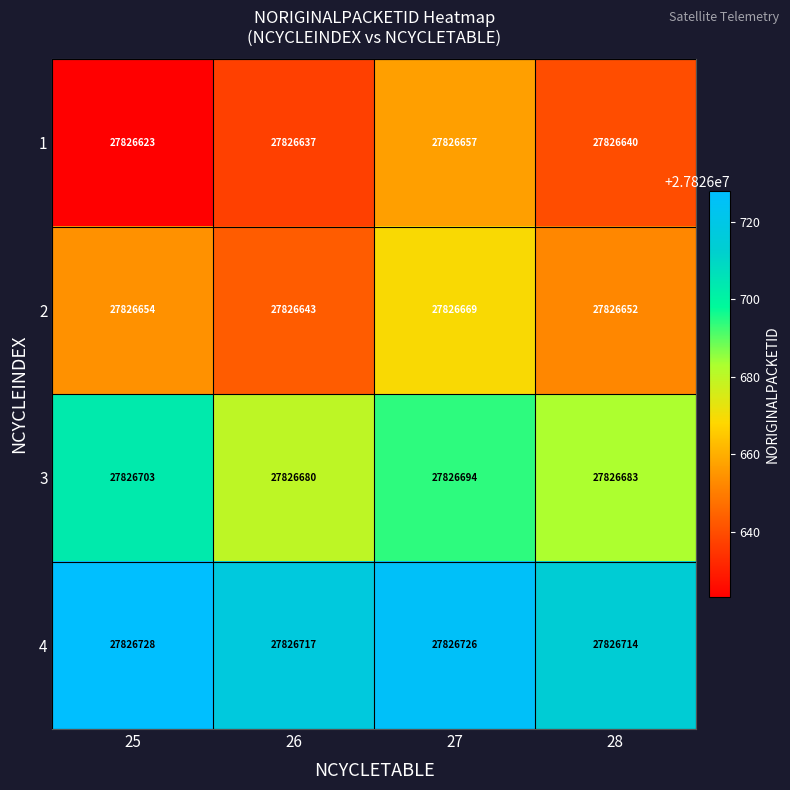

What is the sum of all 1 values?

111306557